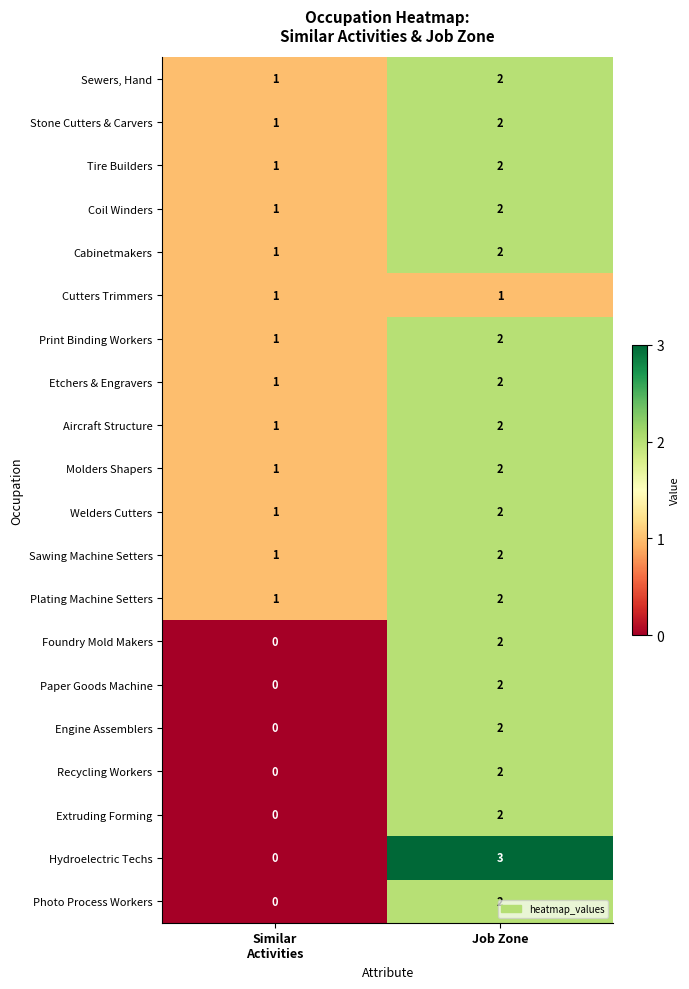

What is the sum of all Etchers & Engravers values?

3